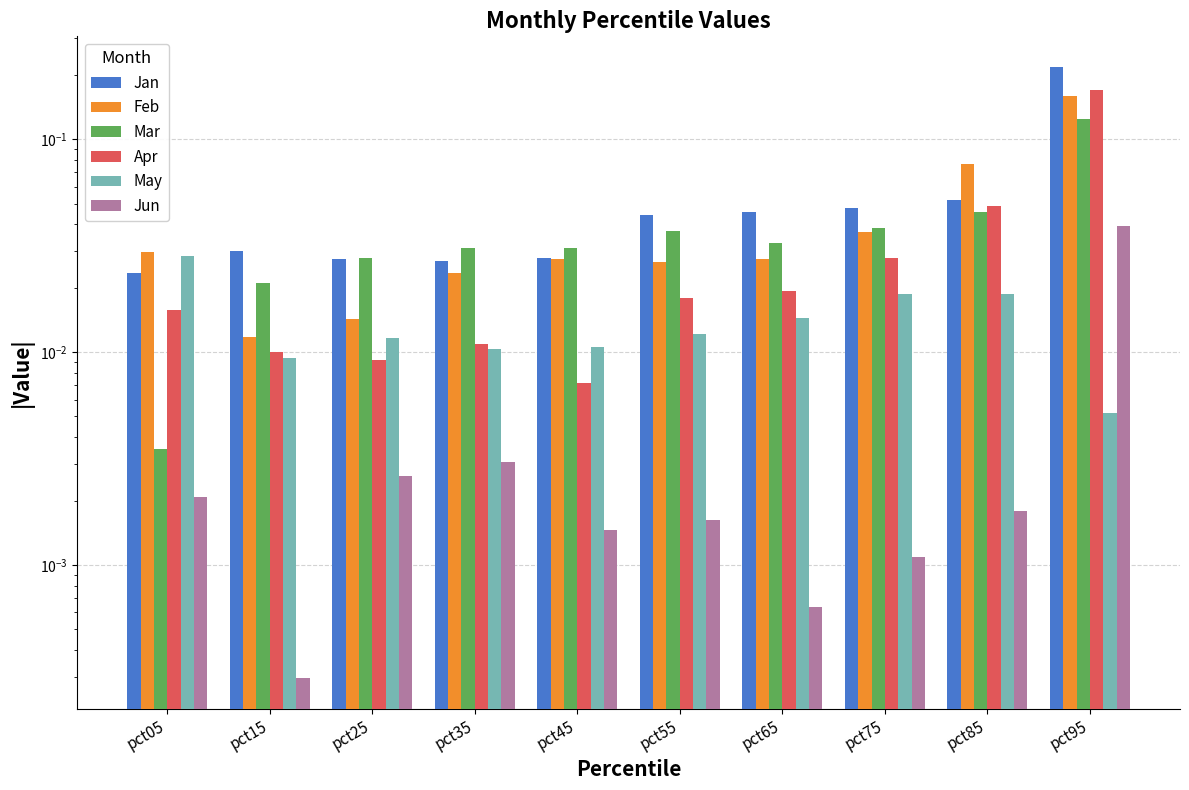

Is it true that Feb equals 0.0 at pct75?

True